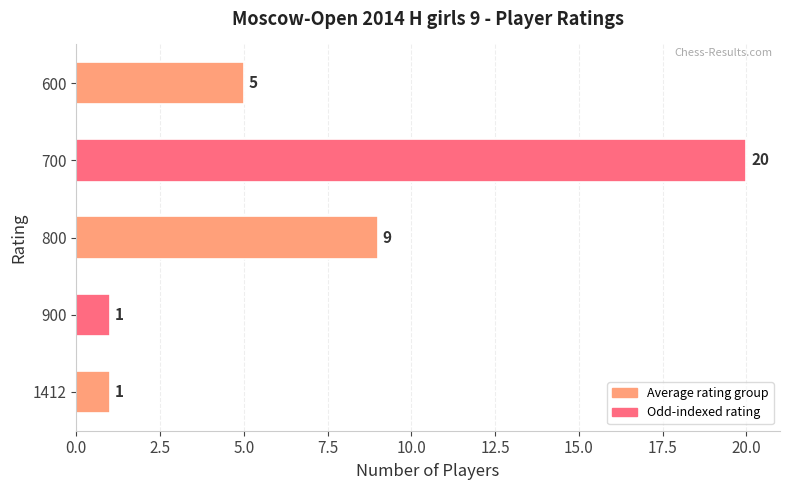

Reading bottom to top, list all the values displayed in this chart.

1412=1	900=1	800=9	700=20	600=5